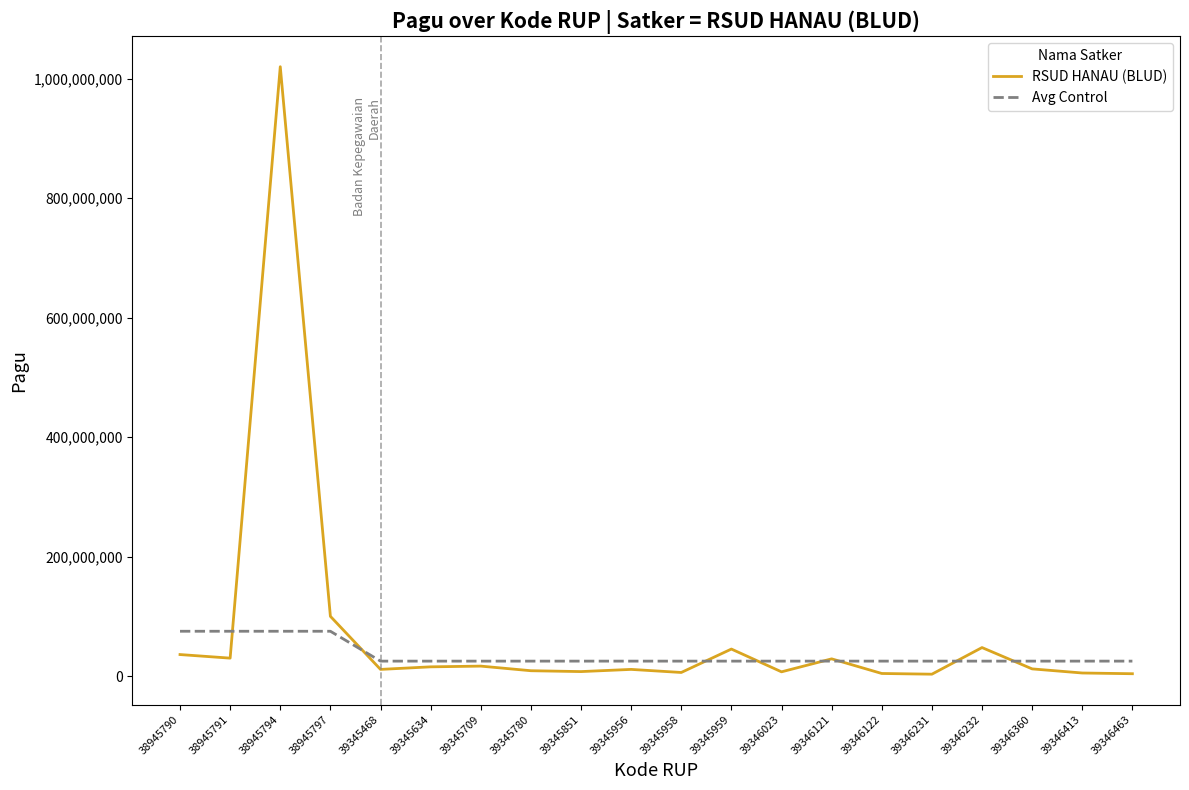

What is the difference between the maximum and minimum values in the RSUD HANAU (BLUD) series?

1016866500